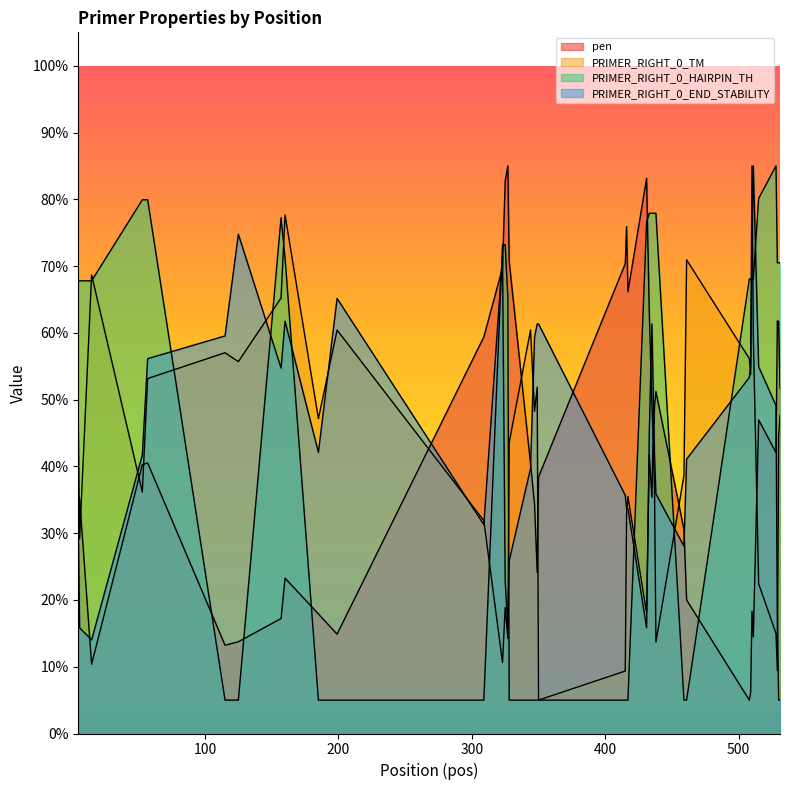

True or false: PRIMER_RIGHT_0_TM has more than 1 interior local peaks.

True